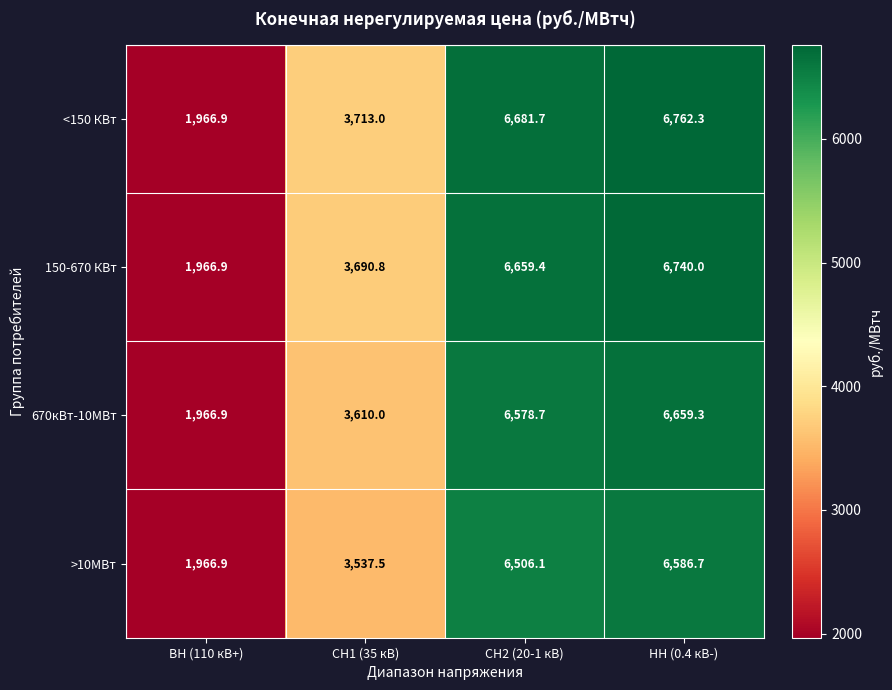

What is the spread (max minus min) of values at НН (0.4 кВ-)?

175.6